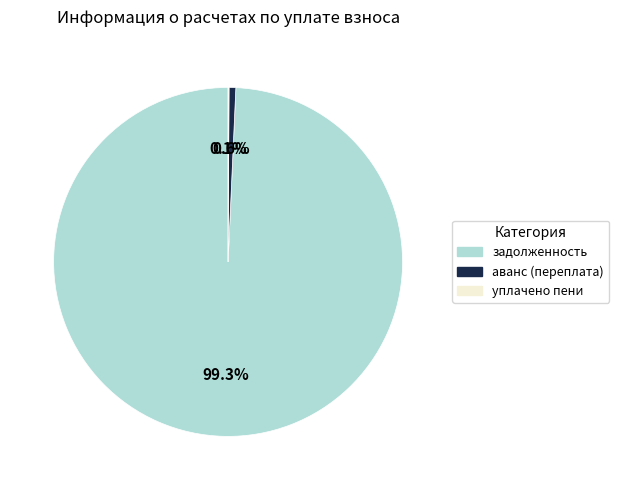

Does any single category account for the majority?

Yes